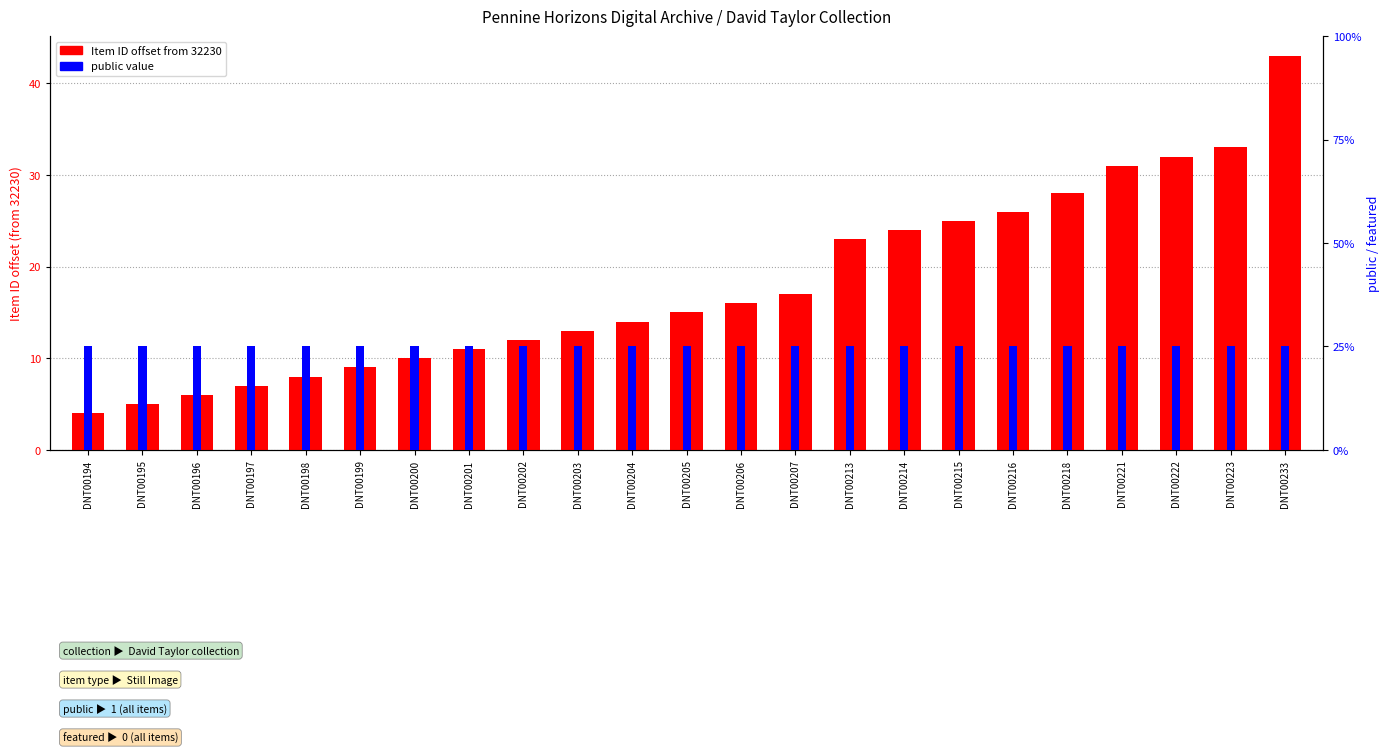

List the series in order of their peak value, highest first.

Item ID offset from 32230, public (0 or 1)